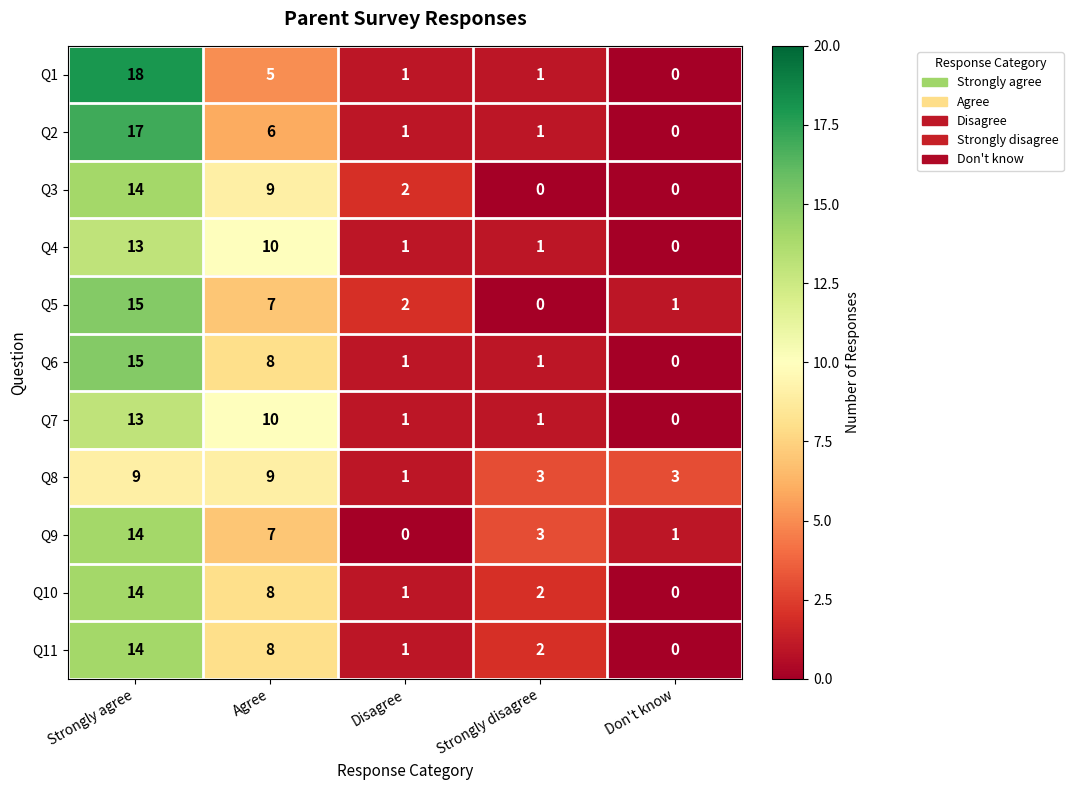

List the labels in order of Q9 value, smallest first.

Disagree, Don't know, Strongly disagree, Agree, Strongly agree